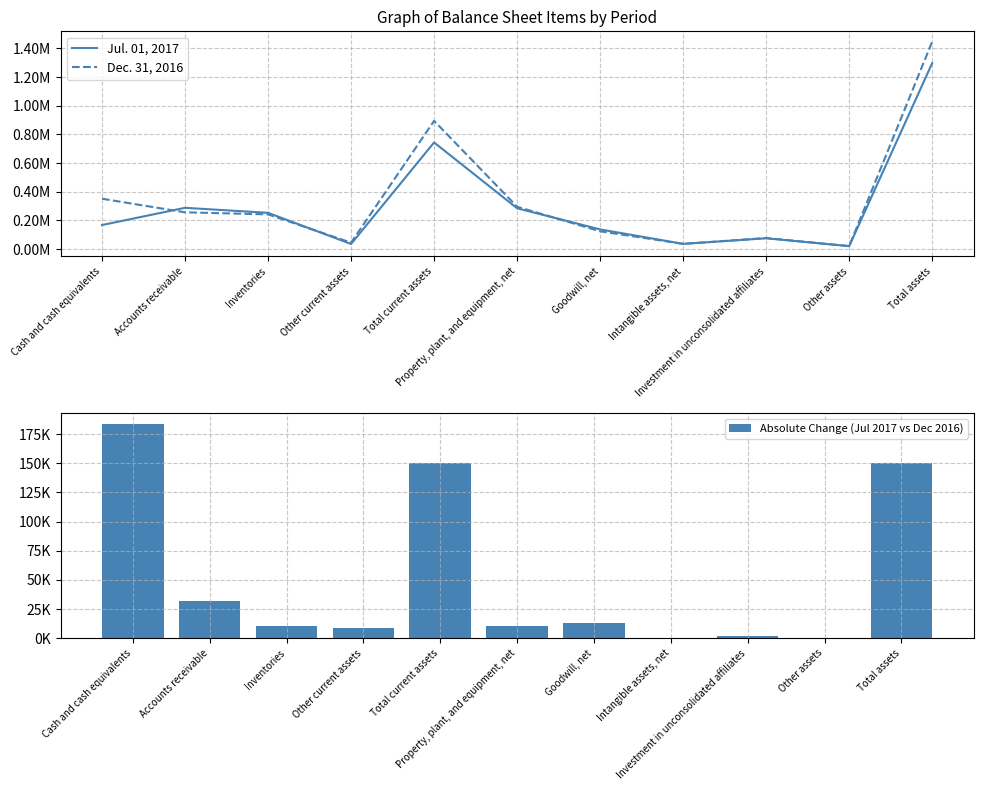

Rank the series at Other assets from highest to lowest value.

Dec. 31, 2016, Jul. 01, 2017, Absolute Change (Jul 2017 vs Dec 2016)